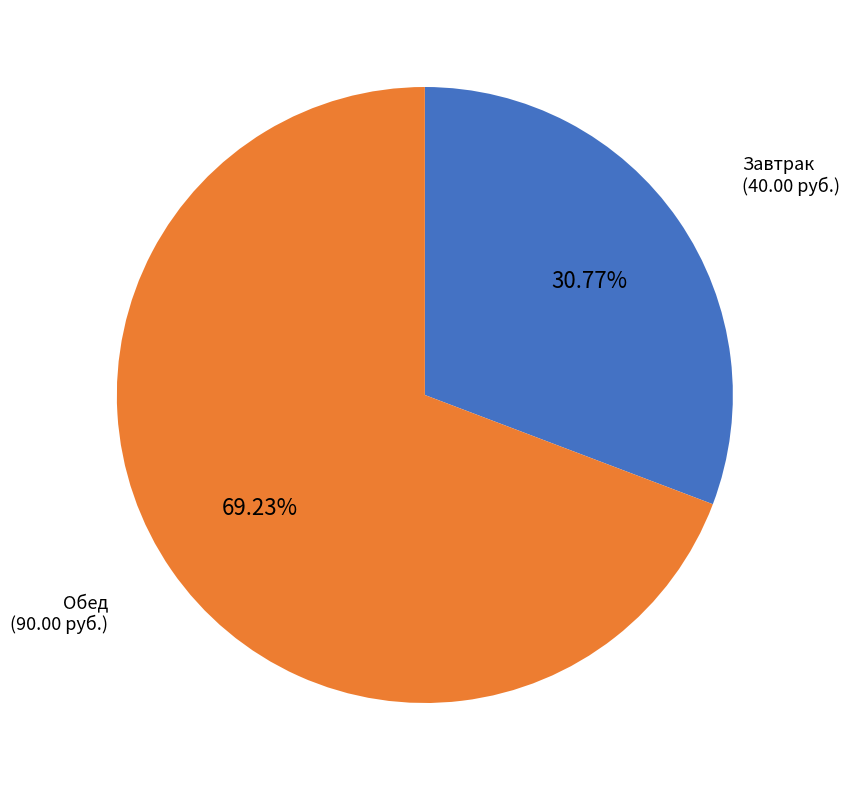

Is there any slice that represents more than half of the pie?

Yes